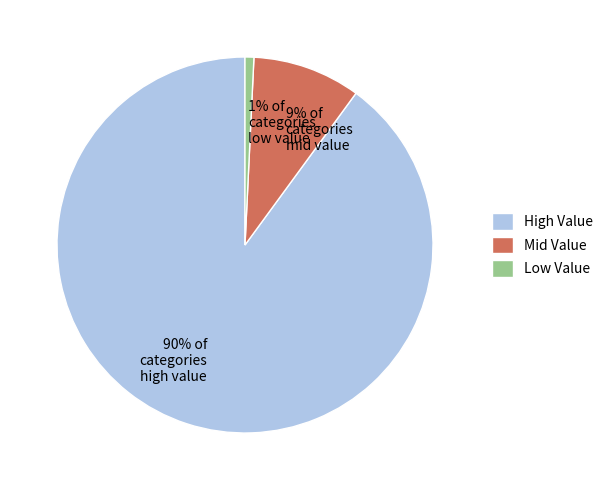

Between 9% of categories mid value and 90% of categories high value, which is larger?

90% of categories high value